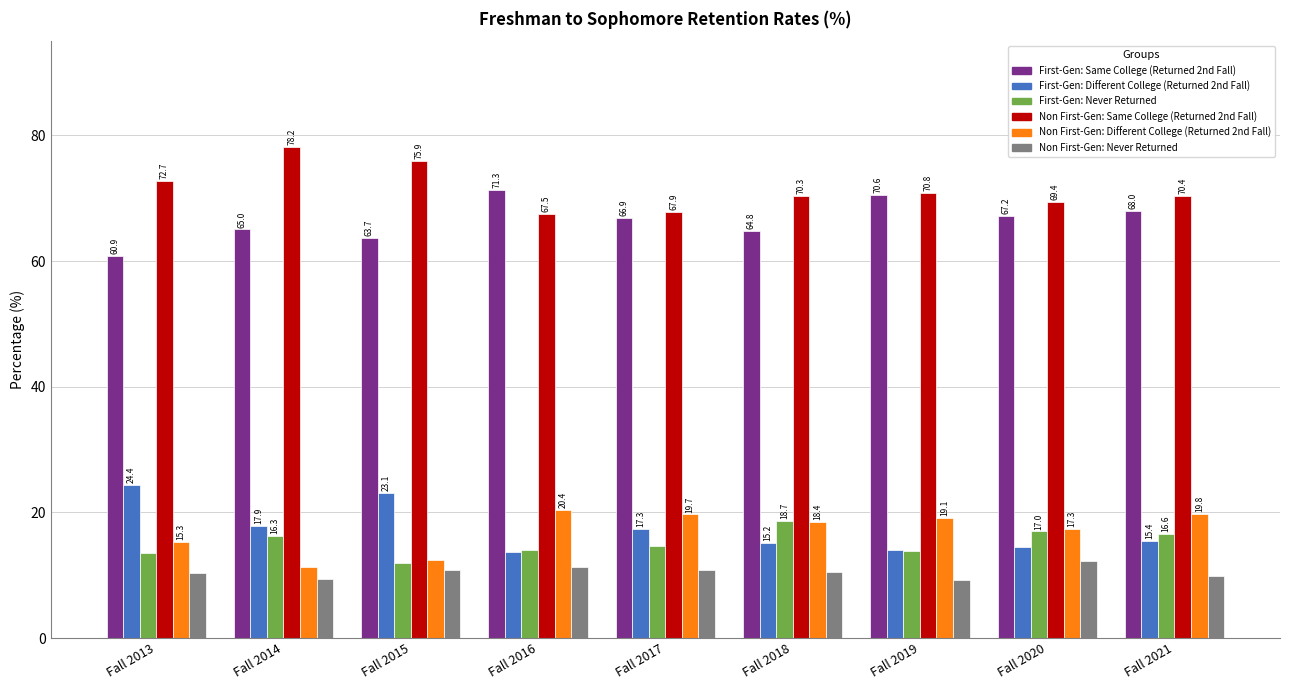

How many groups of bars are there?

9